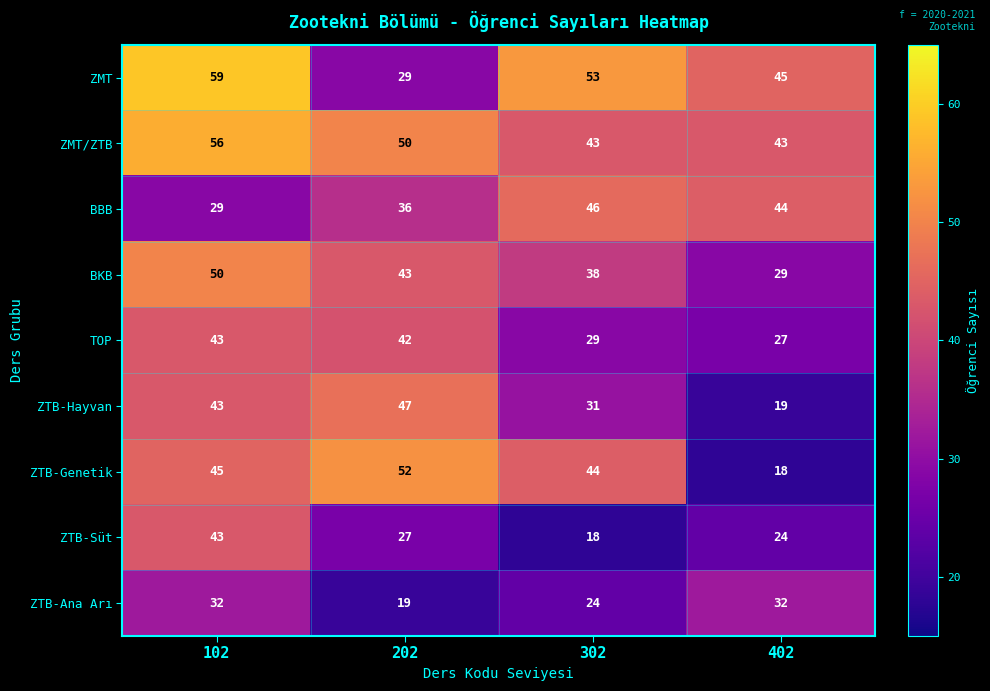

At 402, list the series in order from largest to smallest.

ZMT, BBB, ZMT/ZTB, ZTB-Ana Arı, BKB, TOP, ZTB-Süt, ZTB-Hayvan, ZTB-Genetik